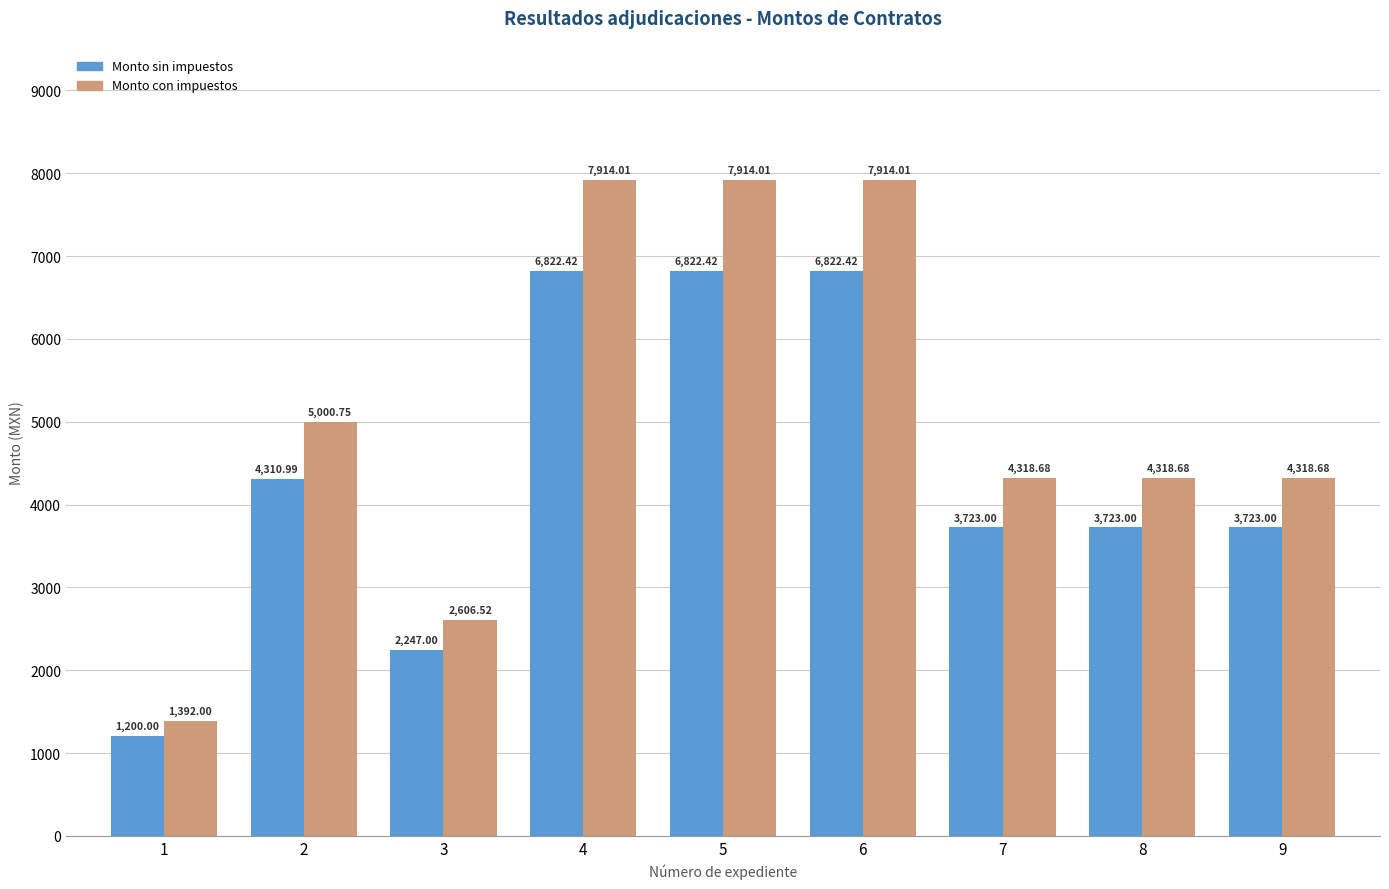

What are all the series names shown in the legend?

Monto sin impuestos, Monto con impuestos